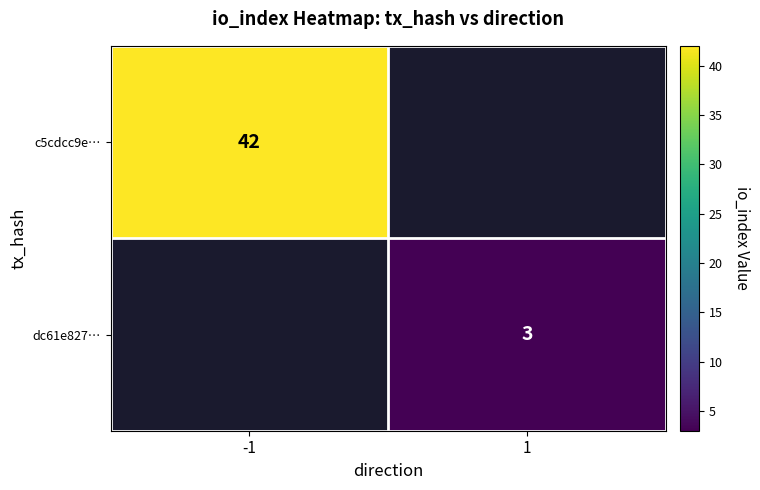

Which has a higher value, 1 or -1?

-1